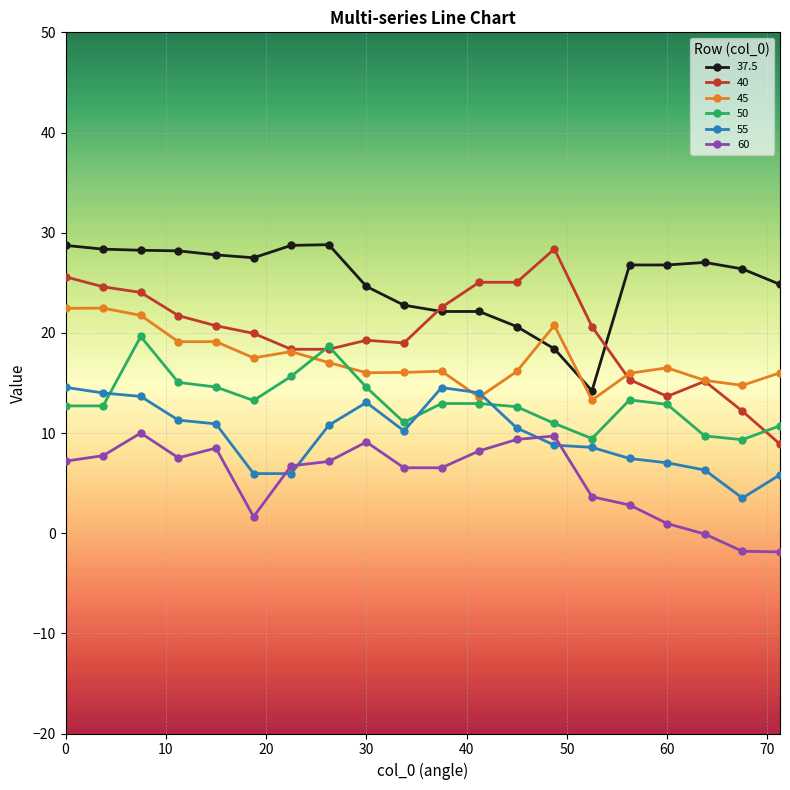

After their last crossing, which series has the higher values: 37.5 or 45?

37.5